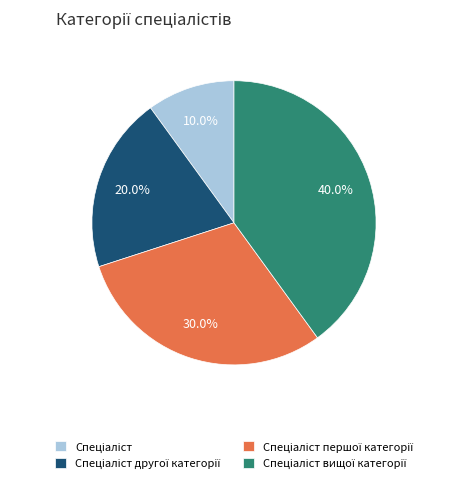

Is there a majority slice in this chart?

No